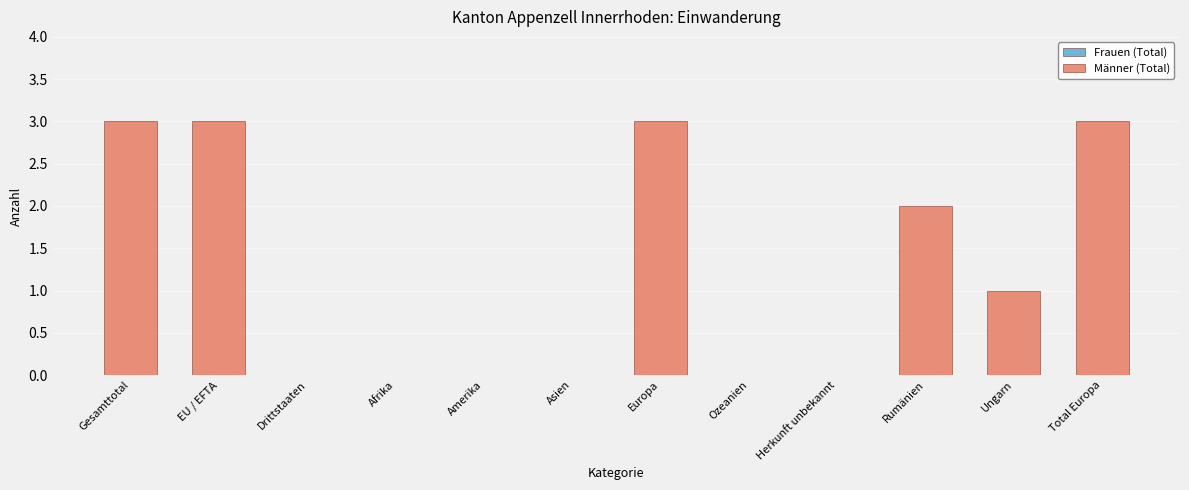

Between EU / EFTA and Drittstaaten, which is larger?

EU / EFTA